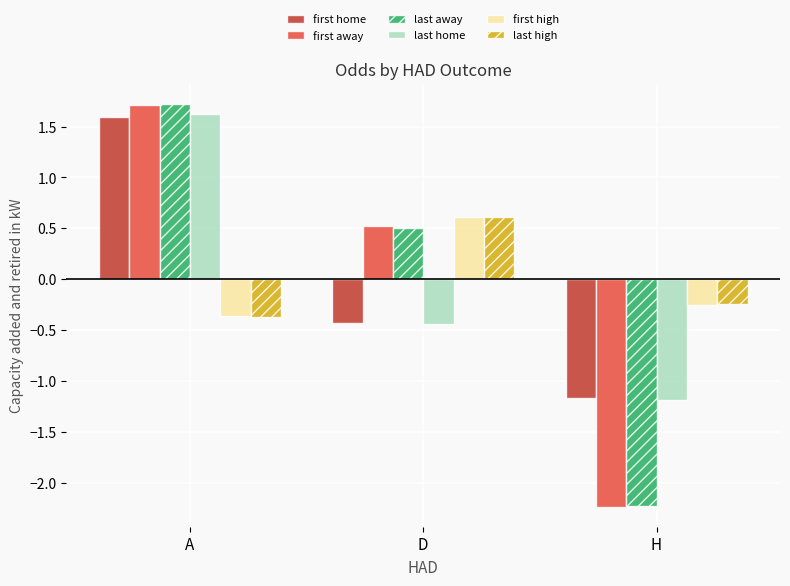

What is the spread (max minus min) of values at A?

2.1